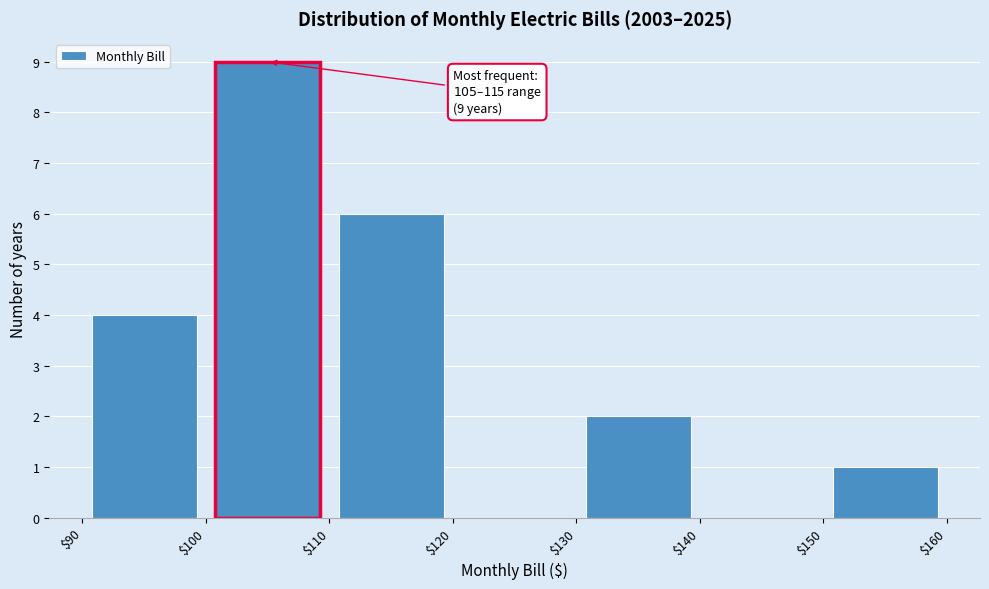

Over which range of the x-axis is the bar tallest?

$100 to $110